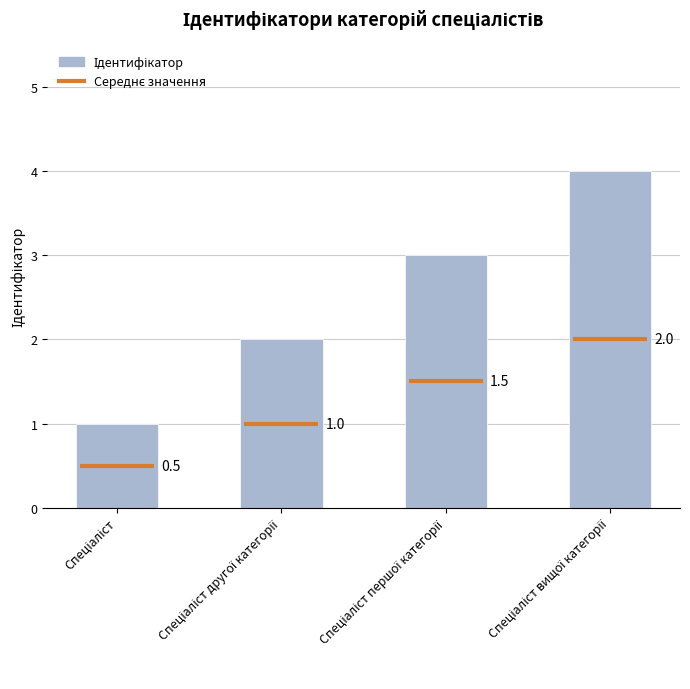

What is the value of the 1st bar from the left?

1